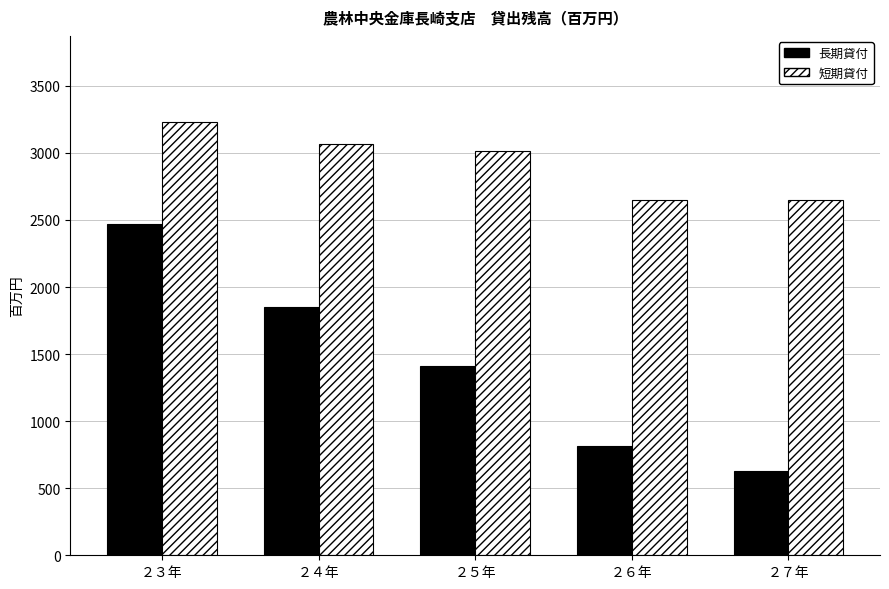

The value of 長期貸付 at ２４年 is 1854. True or false?

True